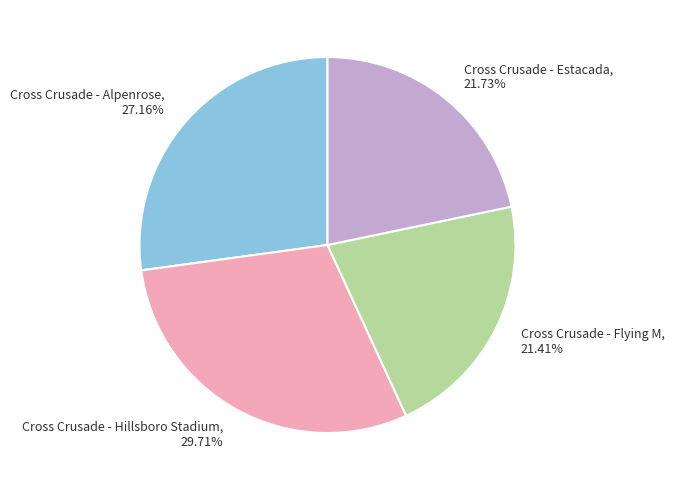

Do Cross Crusade - Alpenrose, 27.16% and Cross Crusade - Flying M, 21.41% together represent more than half of the pie?

No